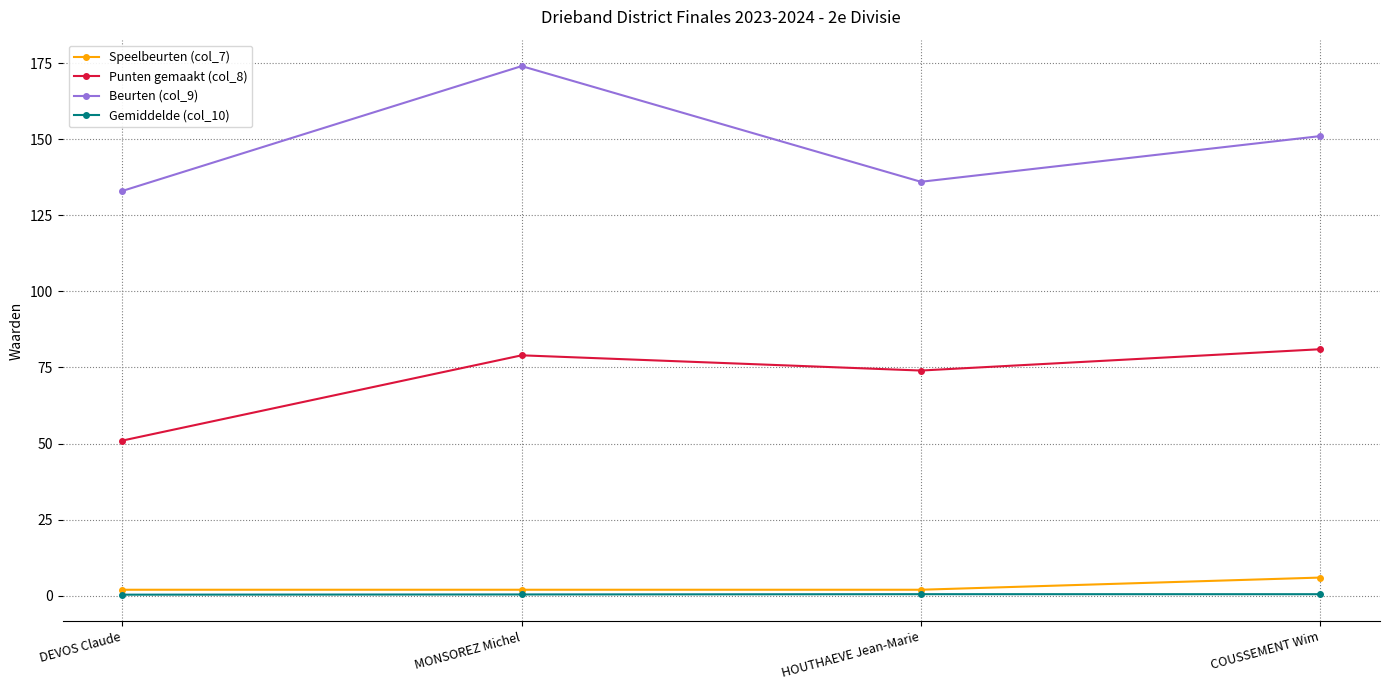

Is it true that Punten gemaakt (col_8) equals 24.0 at HOUTHAEVE Jean-Marie?

False